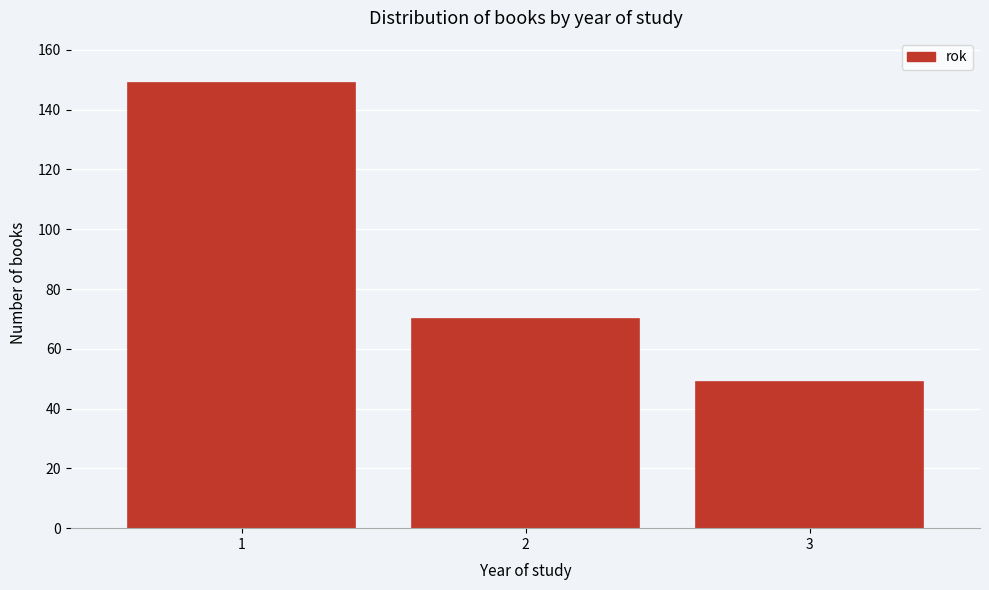

Reading left to right, extract all data points from this chart.

1=149	2=70	3=49